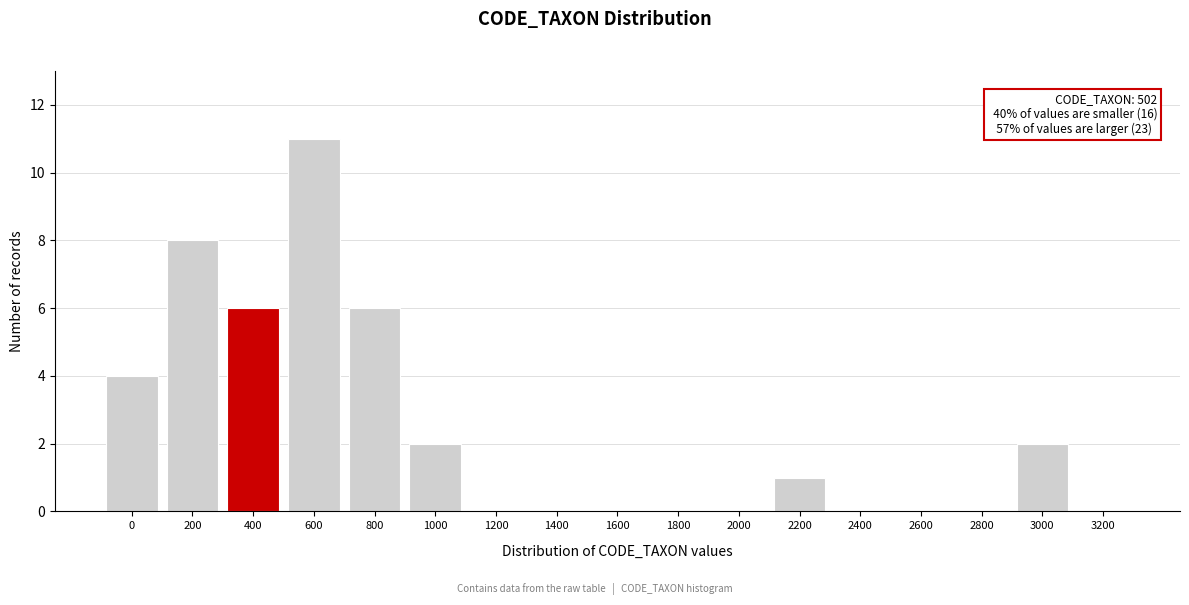

Reading left to right, transcribe all the data shown in this chart.

0=4	200=8	400=6	600=11	800=6	1000=2	1200=0	1400=0	1600=0	1800=0	2000=0	2200=1	2400=0	2600=0	2800=0	3000=2	3200=0